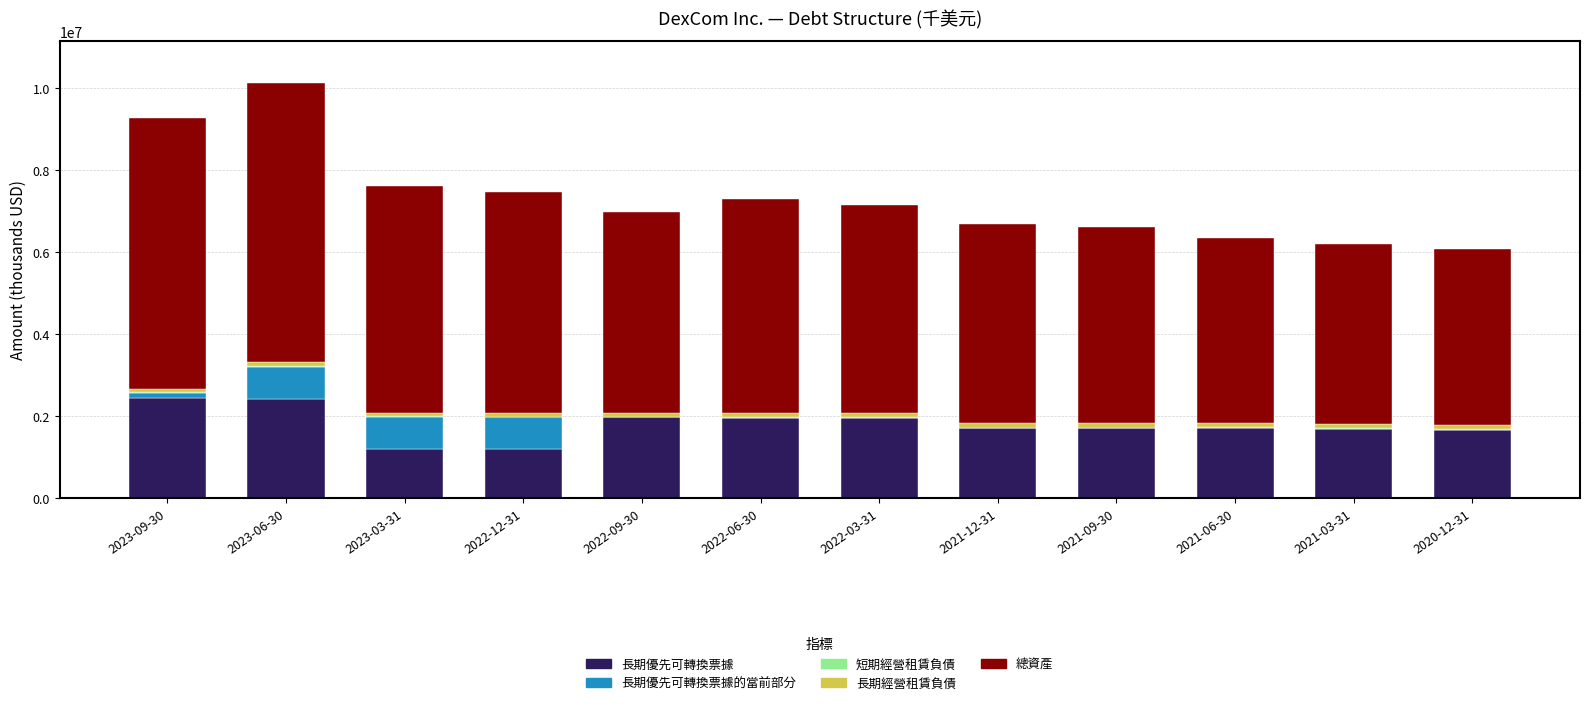

What is the average value of the 長期經營租賃負債 series?

94950